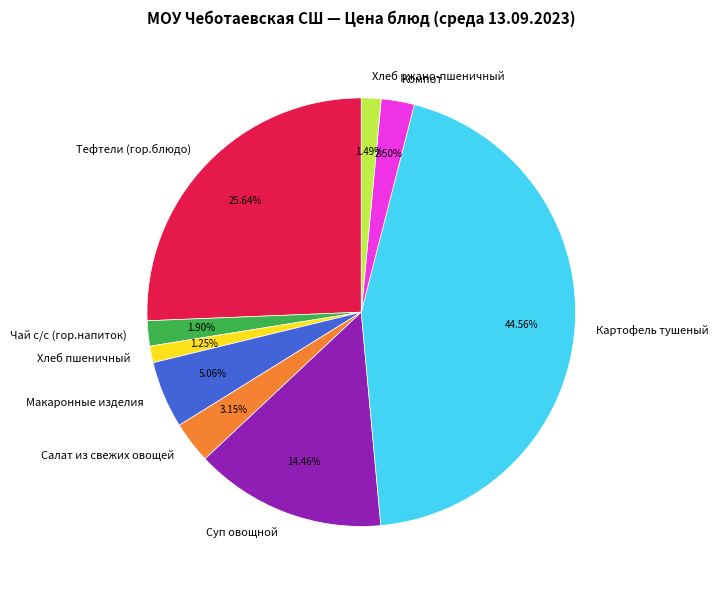

Is it true that Чай с/с (гор.напиток) is 17% of the pie?

False